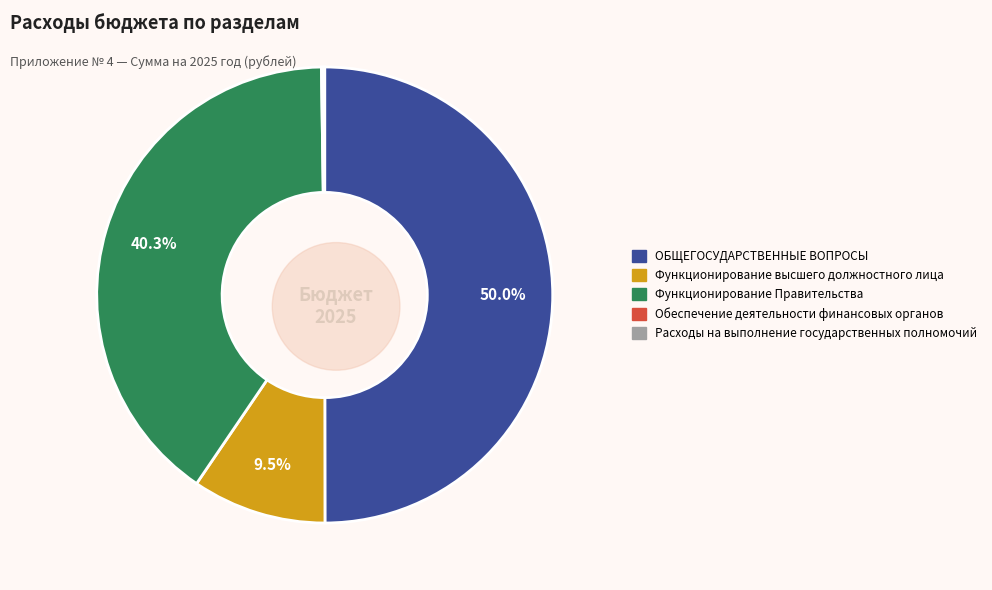

Which category has the biggest portion of the pie?

ОБЩЕГОСУДАРСТВЕННЫЕ ВОПРОСЫ